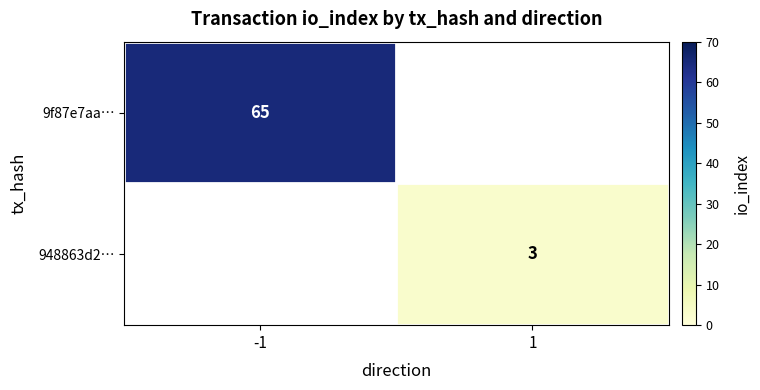

Is it true that 948863d2… equals 1 at 1?

False